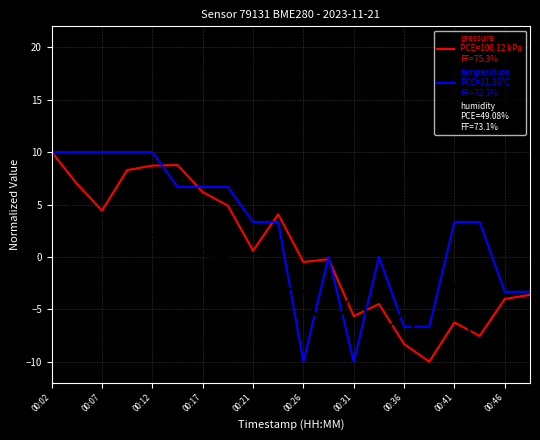

What is the minimum value shown in the chart?

-10.0